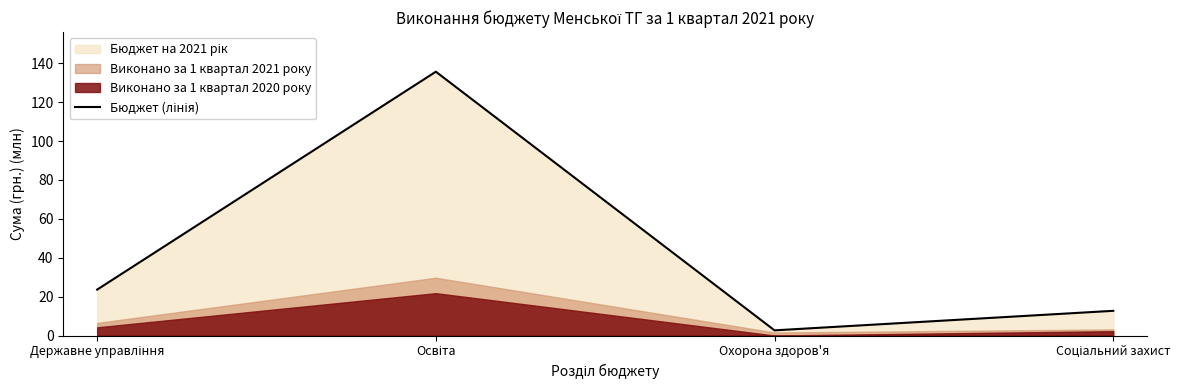

At which label does the data first exceed 23?

Державне управління